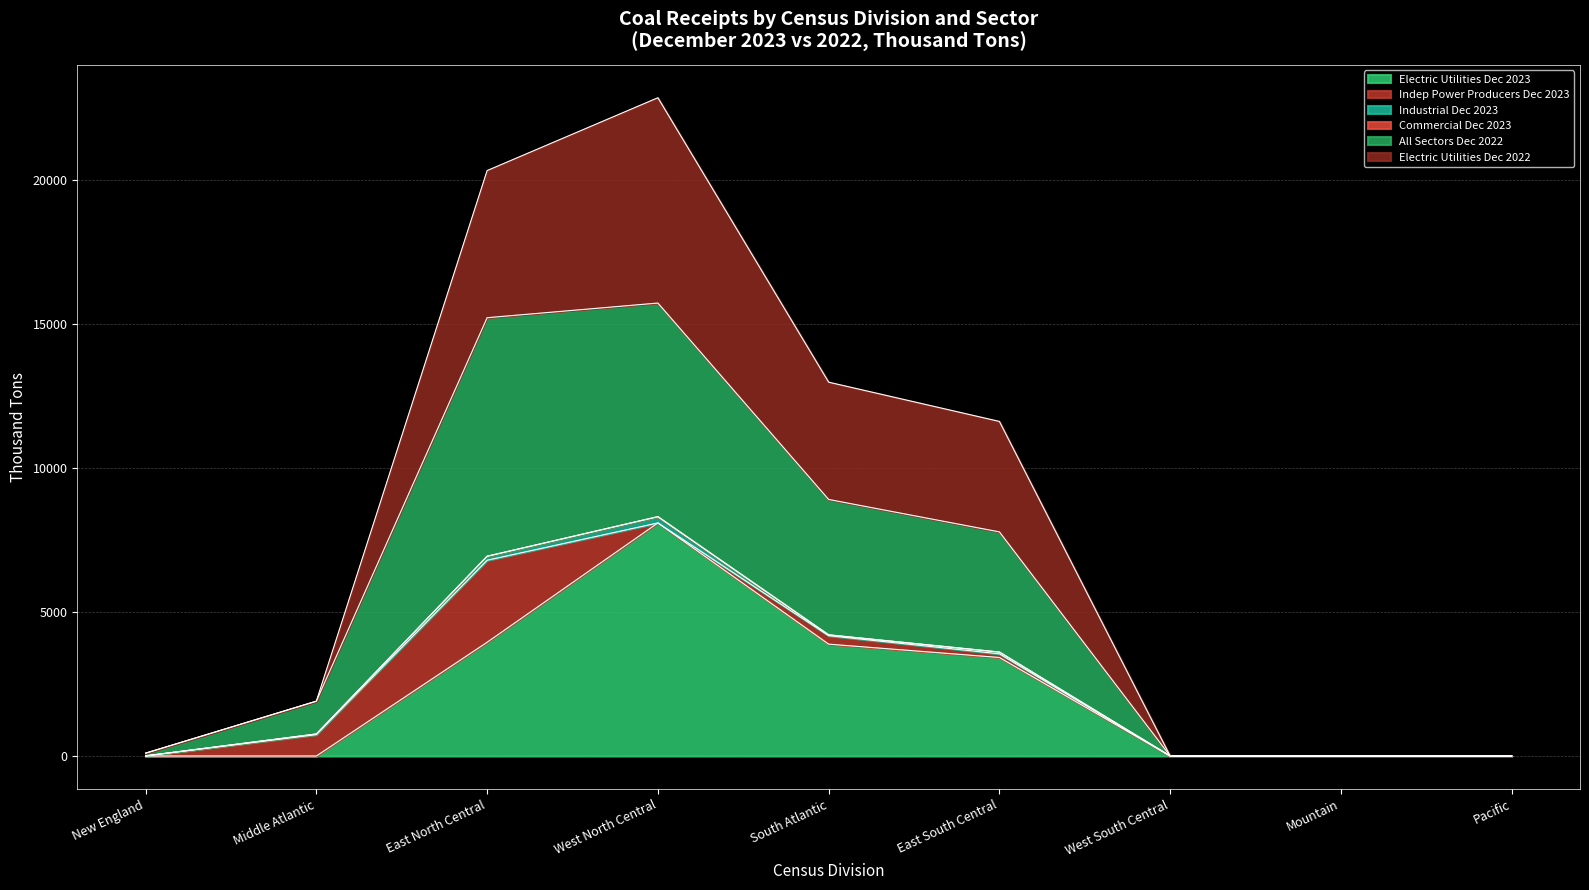

How many positive values does the All Sectors Dec 2022 series have?

6